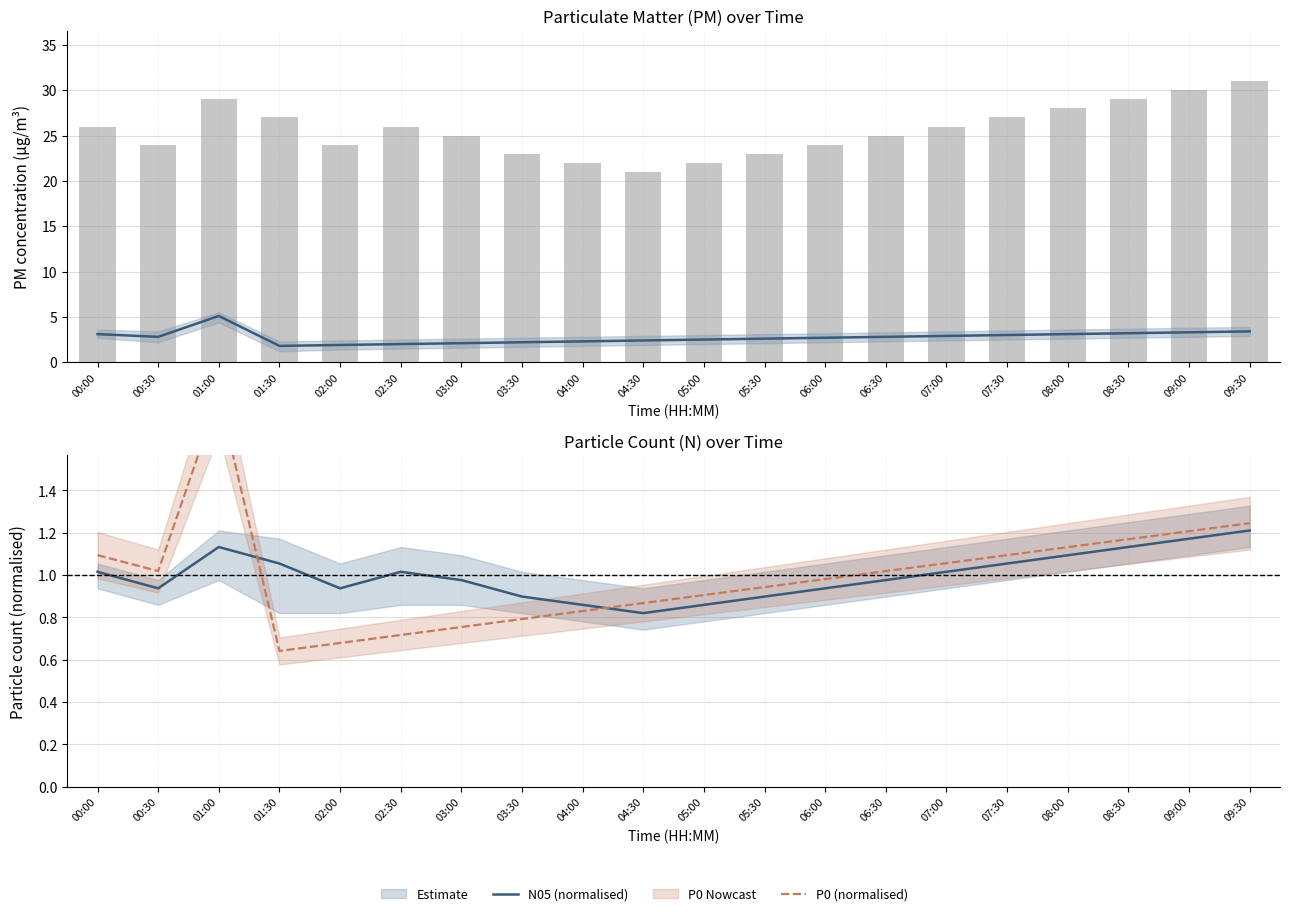

Does the chart contain any negative values?

No